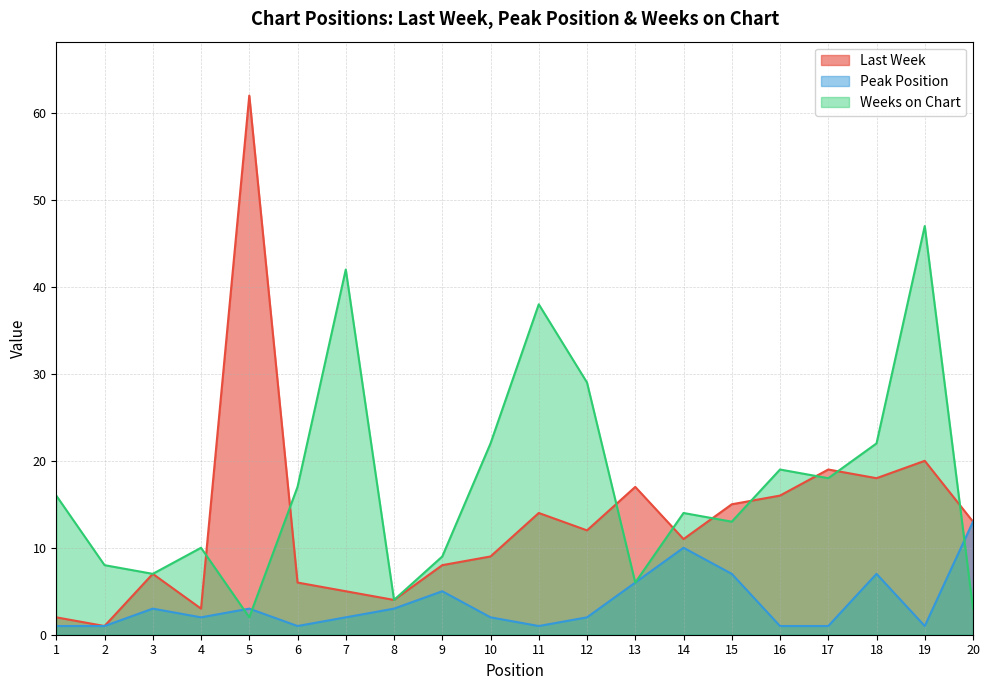

Which series has the largest total across all categories?

Weeks on Chart